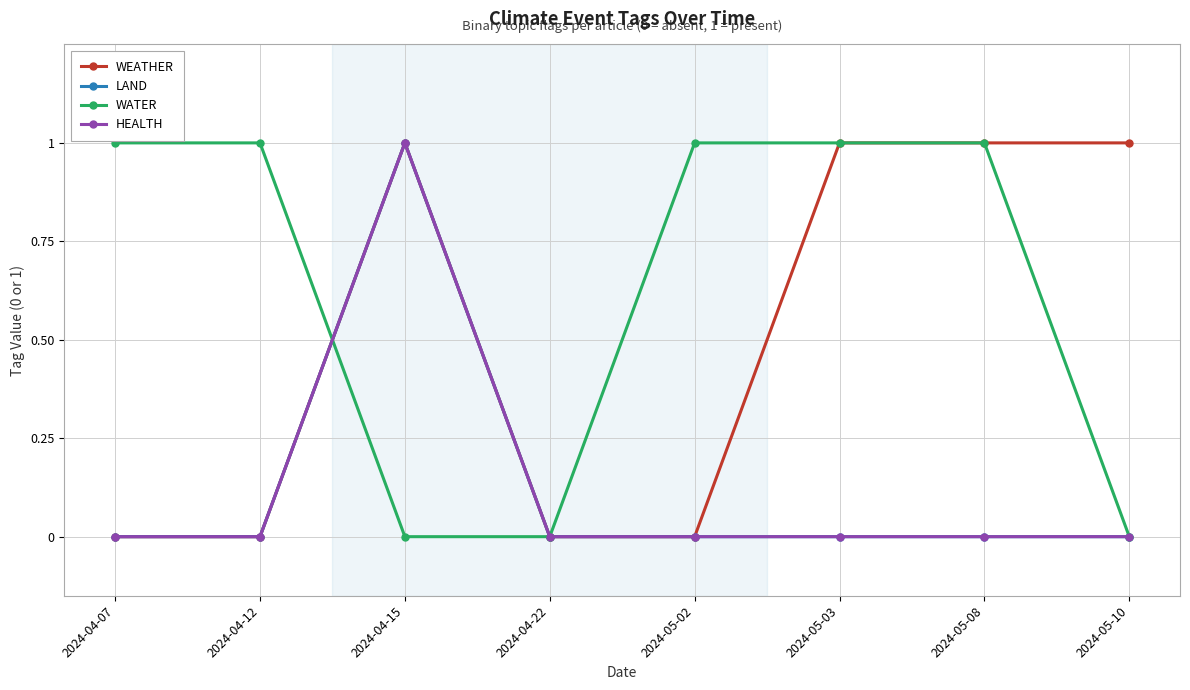

What is the sum of the HEALTH values at 2024-04-15 and 2024-04-07?

1